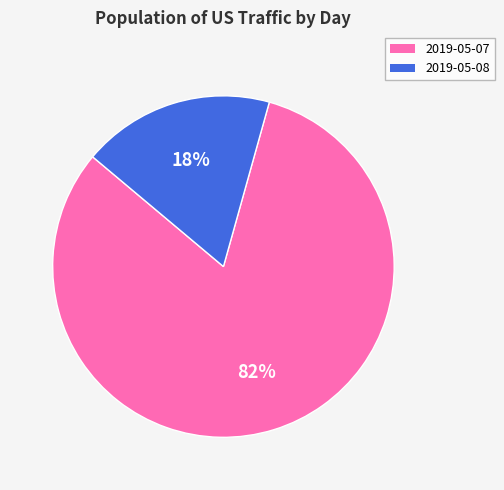

To the nearest percent, what percentage of the pie is 2019-05-08?

18%